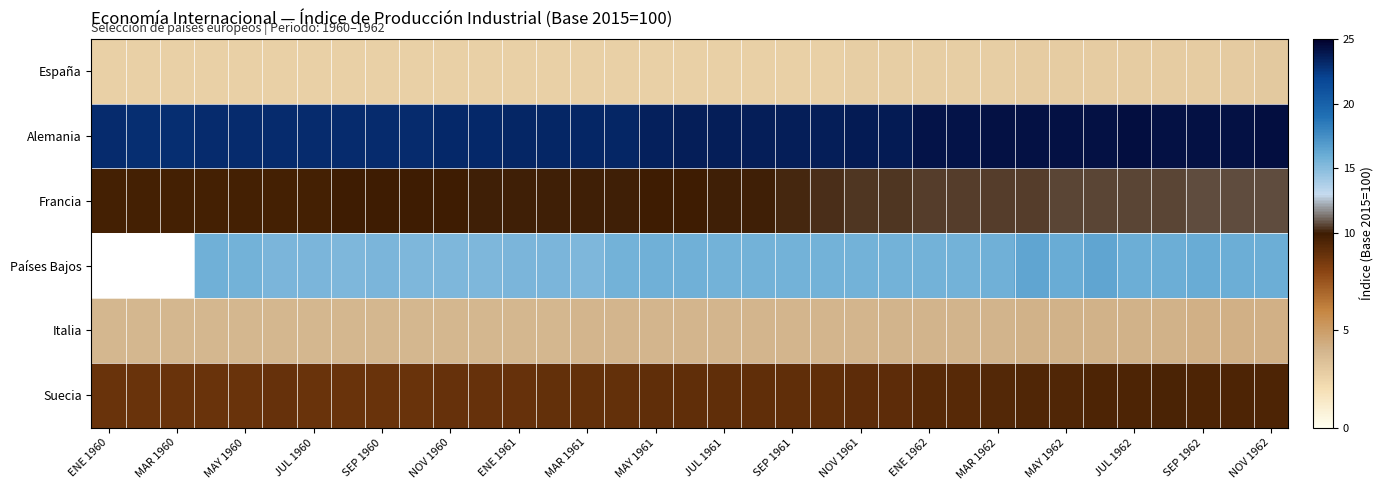

What is the average value of the Italia series?

4.0